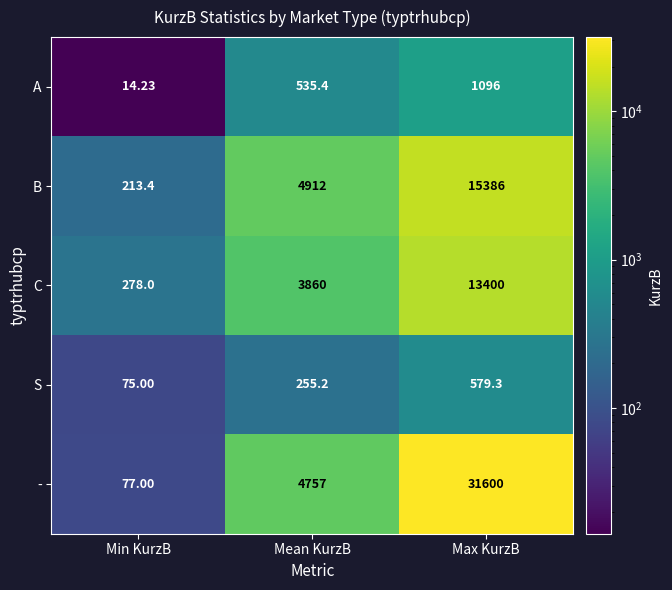

Rank the series by their maximum value, from lowest to highest.

S, A, C, B, -